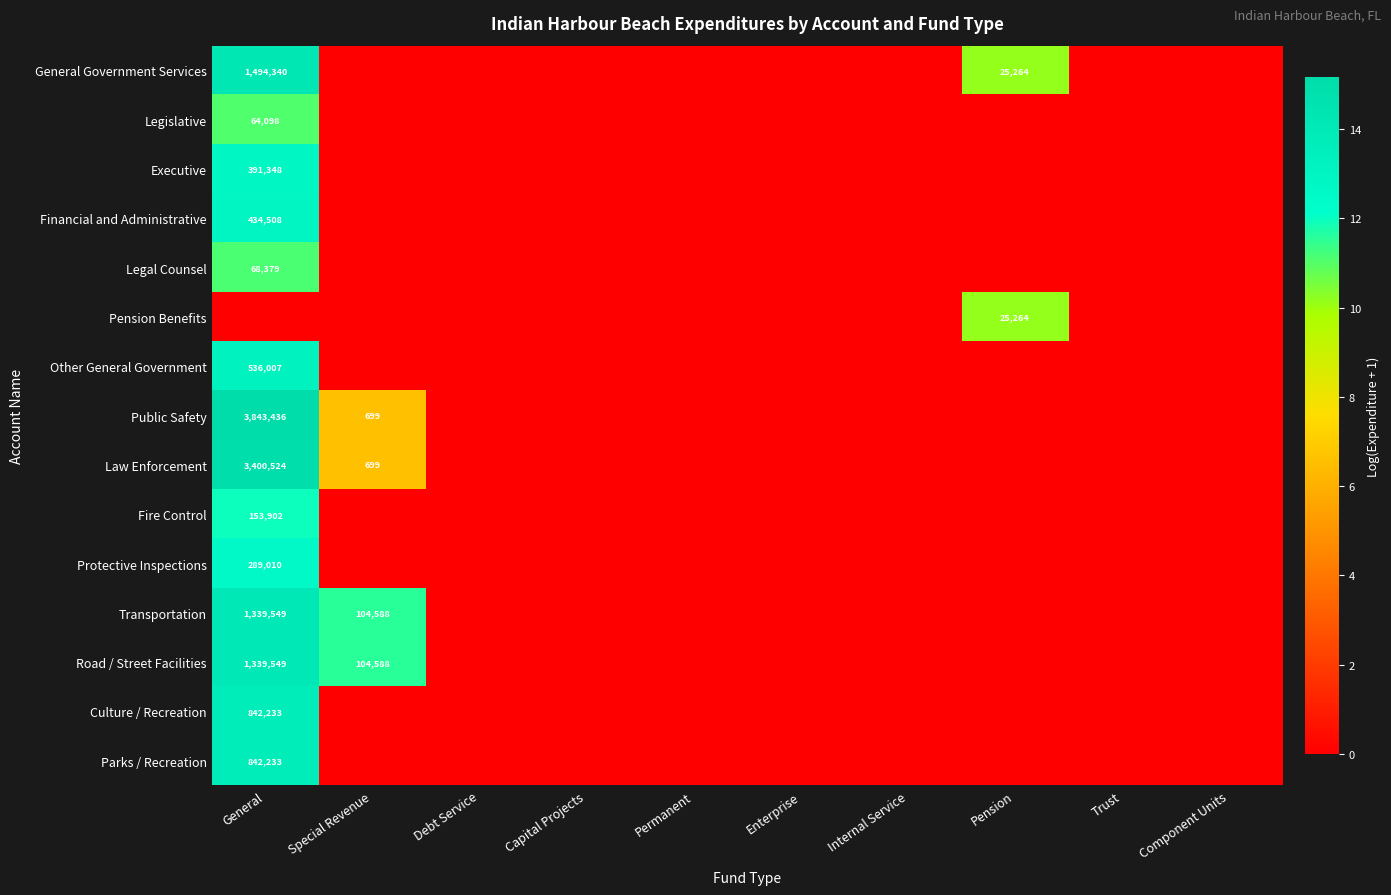

At how many categories does at least one series exceed 13?

1